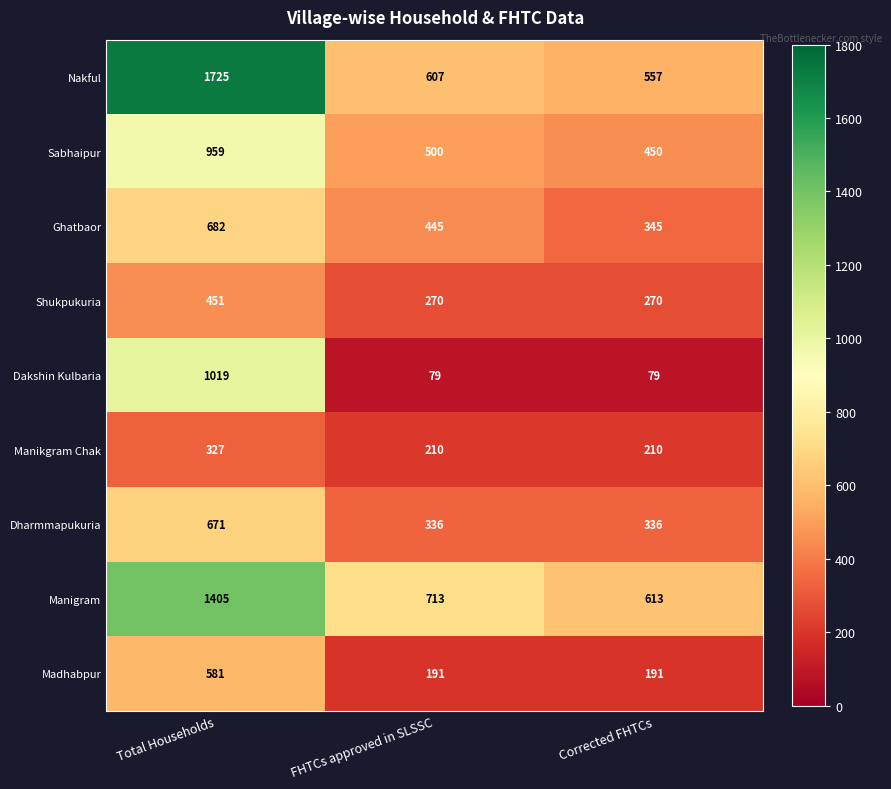

At which category does the chart reach its peak across all series?

Total Households